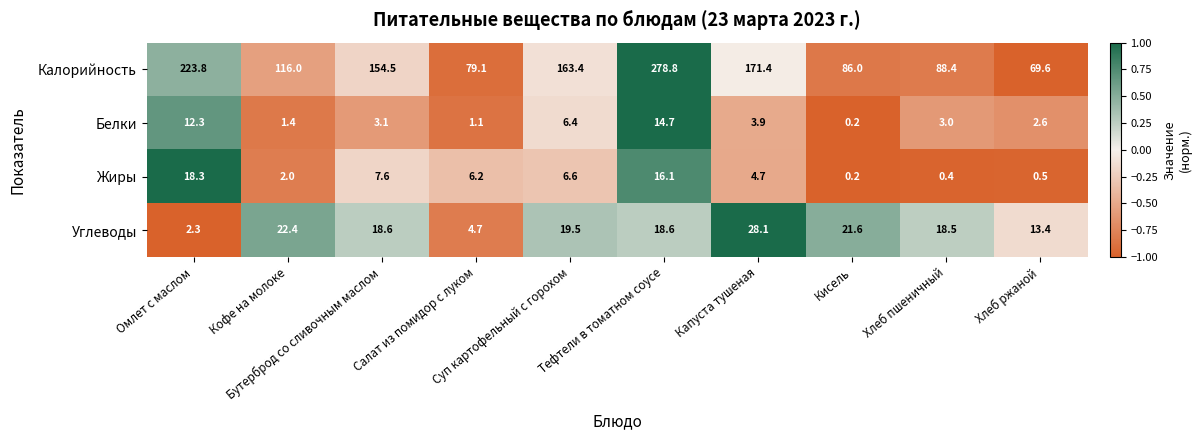

Which series has the largest range (max minus min)?

Калорийность